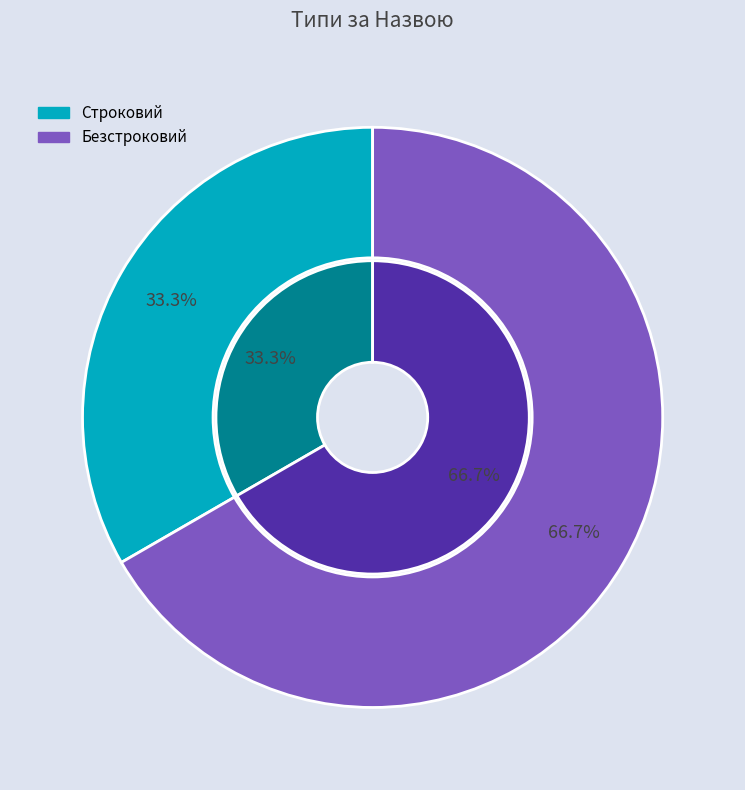

Rank the categories by value from lowest to highest.

Строковий, Безстроковий